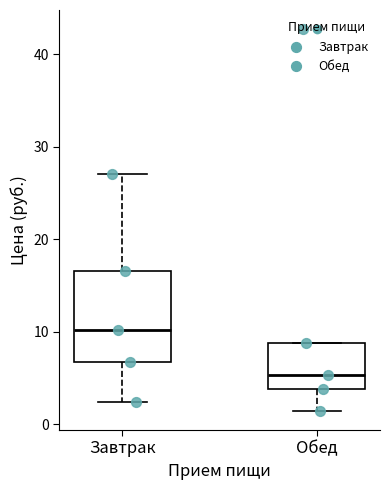

Which box is the tallest, from its lower edge to its upper edge?

Завтрак